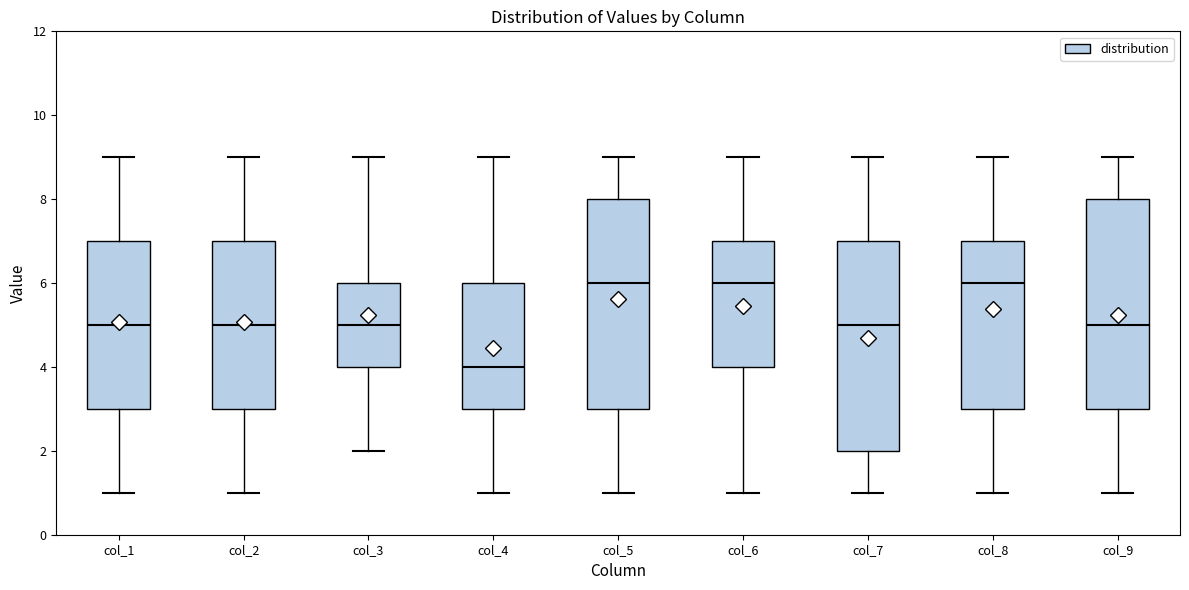

Reading left to right, transcribe this box plot: for each box, give where its median line is, the range the box spans, and where its two whiskers end, as read against the y-axis. The values are not printed on the chart, so give them approximately, as read against the axis.

col_1: median 5, box 3 to 7, whiskers 1 to 9
col_2: median 5, box 3 to 7, whiskers 1 to 9
col_3: median 5, box 4 to 6, whiskers 2 to 9
col_4: median 4, box 3 to 6, whiskers 1 to 9
col_5: median 6, box 3 to 8, whiskers 1 to 9
col_6: median 6, box 4 to 7, whiskers 1 to 9
col_7: median 5, box 2 to 7, whiskers 1 to 9
col_8: median 6, box 3 to 7, whiskers 1 to 9
col_9: median 5, box 3 to 8, whiskers 1 to 9